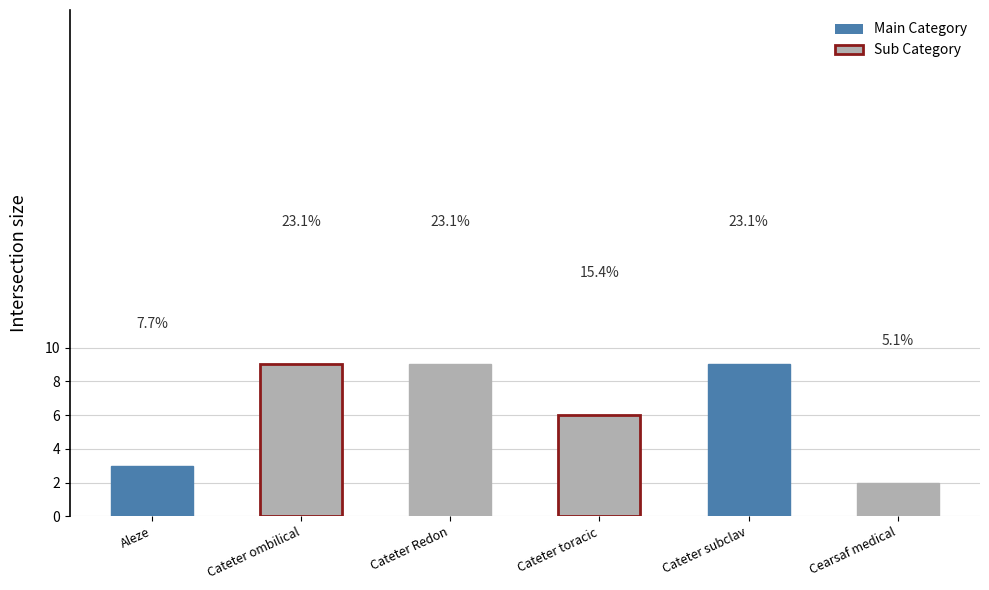

Which has a higher value, Cateter ombilical or Cearsaf medical?

Cateter ombilical